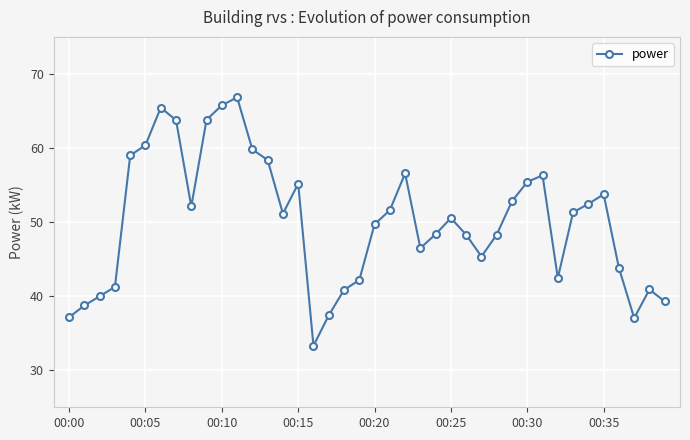

How many interior local peaks (higher than both neighbors) does the data have?

8